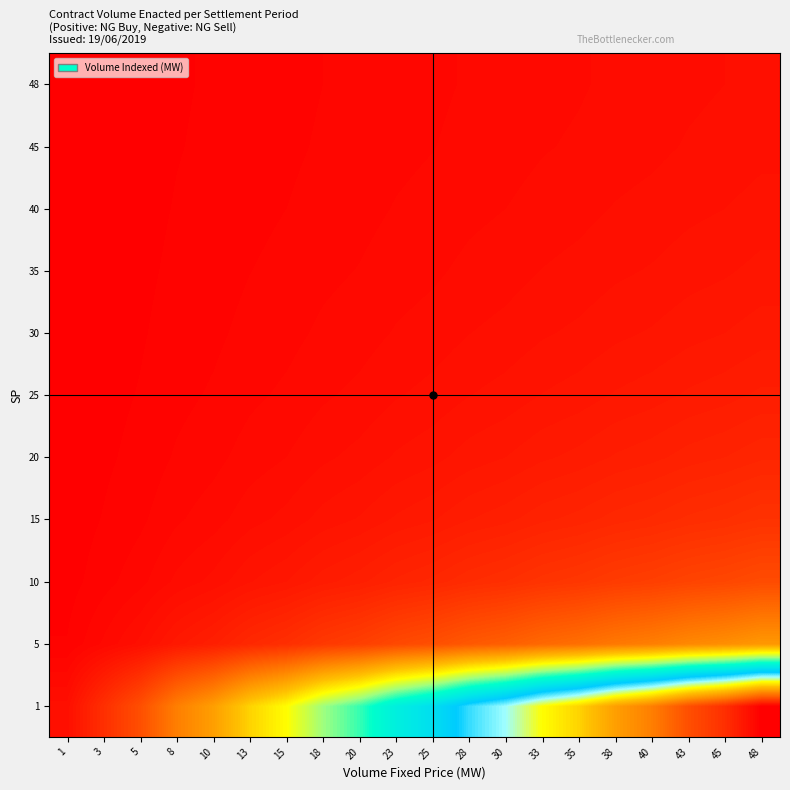

Rank the series by their maximum value, from lowest to highest.

48, 45, 40, 35, 30, 25, 20, 15, 10, 5, 1